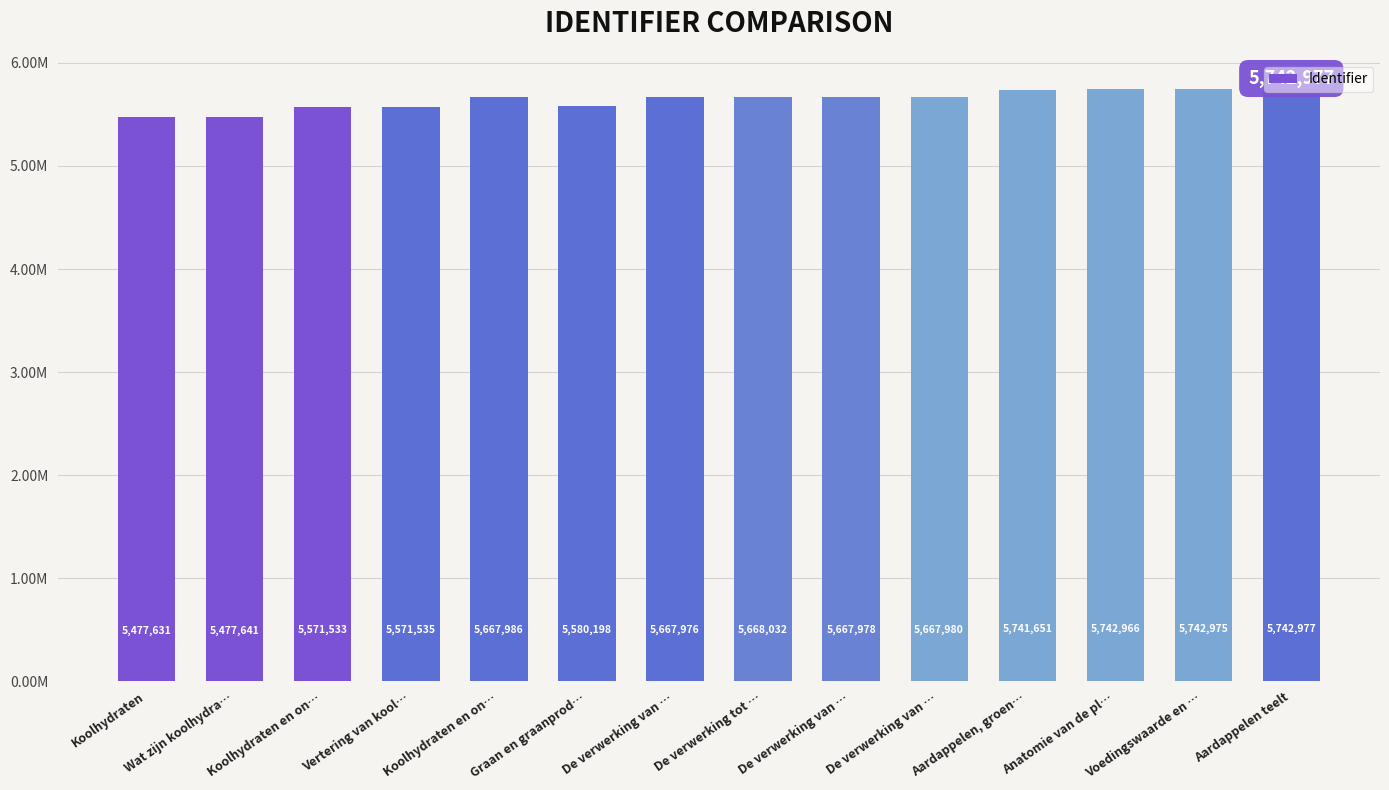

Does the chart contain any negative values?

No